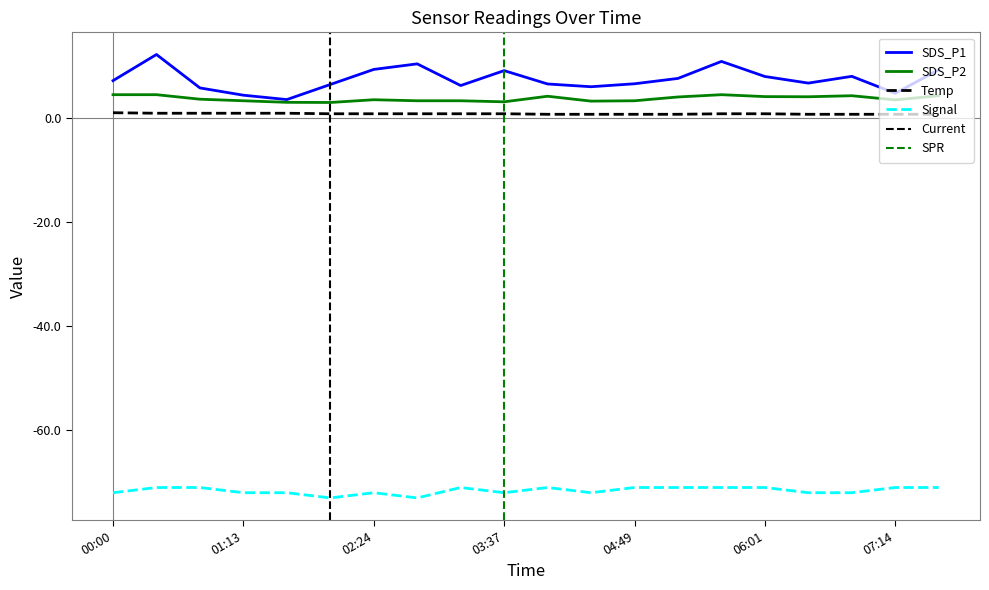

Reading right to left, what are all the values shown in this chart?

SDS_P1: 07:38=9.4	07:14=4.8	06:50=8.1	06:26=6.8	06:01=8.1	05:37=11.0	05:13=7.7	04:49=6.7	04:25=6.1	04:01=6.6	03:37=9.2	03:12=6.3	02:48=10.5	02:24=9.4	02:00=6.5	01:35=3.6	01:13=4.5	00:49=5.9	00:25=12.3	00:00=7.3
SDS_P2: 07:38=4.4	07:14=3.6	06:50=4.4	06:26=4.2	06:01=4.2	05:37=4.6	05:13=4.1	04:49=3.4	04:25=3.3	04:01=4.3	03:37=3.2	03:12=3.4	02:48=3.4	02:24=3.6	02:00=3.1	01:35=3.1	01:13=3.4	00:49=3.7	00:25=4.6	00:00=4.6
Temp: 07:38=0.8	07:14=0.8	06:50=0.8	06:26=0.8	06:01=0.9	05:37=0.9	05:13=0.8	04:49=0.8	04:25=0.8	04:01=0.8	03:37=0.9	03:12=0.9	02:48=0.9	02:24=0.9	02:00=0.9	01:35=1.0	01:13=1.0	00:49=1.0	00:25=1.0	00:00=1.1
Signal: 07:38=-71.0	07:14=-71.0	06:50=-72.0	06:26=-72.0	06:01=-71.0	05:37=-71.0	05:13=-71.0	04:49=-71.0	04:25=-72.0	04:01=-71.0	03:37=-72.0	03:12=-71.0	02:48=-73.0	02:24=-72.0	02:00=-73.0	01:35=-72.0	01:13=-72.0	00:49=-71.0	00:25=-71.0	00:00=-72.0